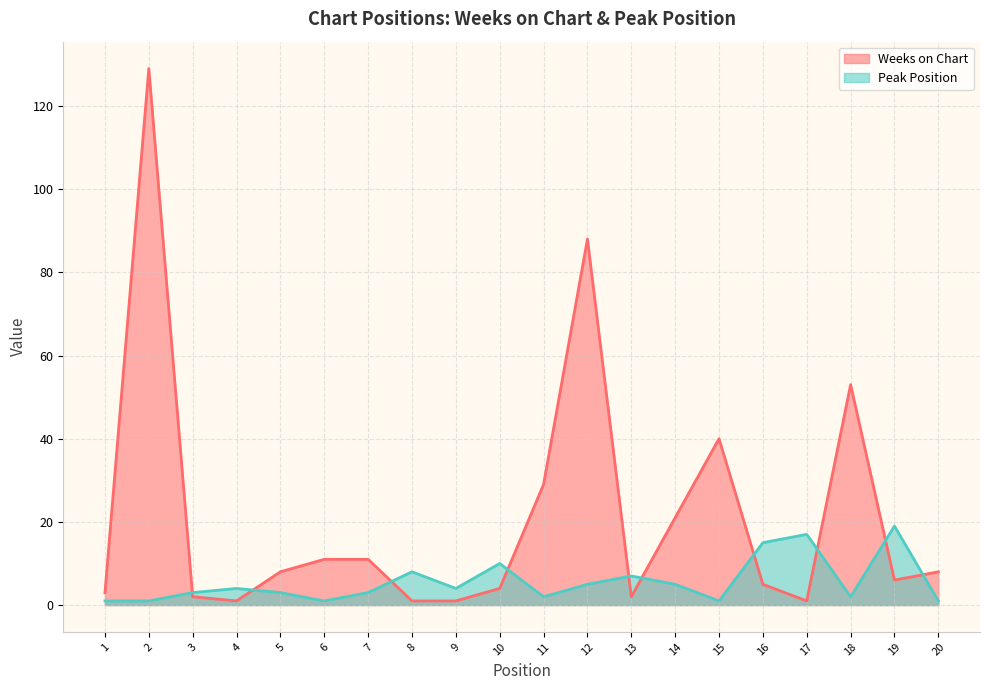

The Peak Position series shows 1 at 6. True or false?

False